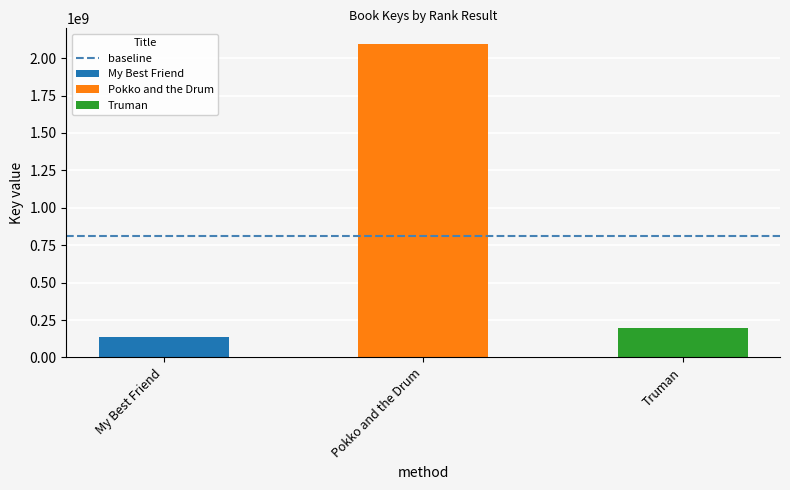

Which category has the lowest value across all series?

My Best Friend